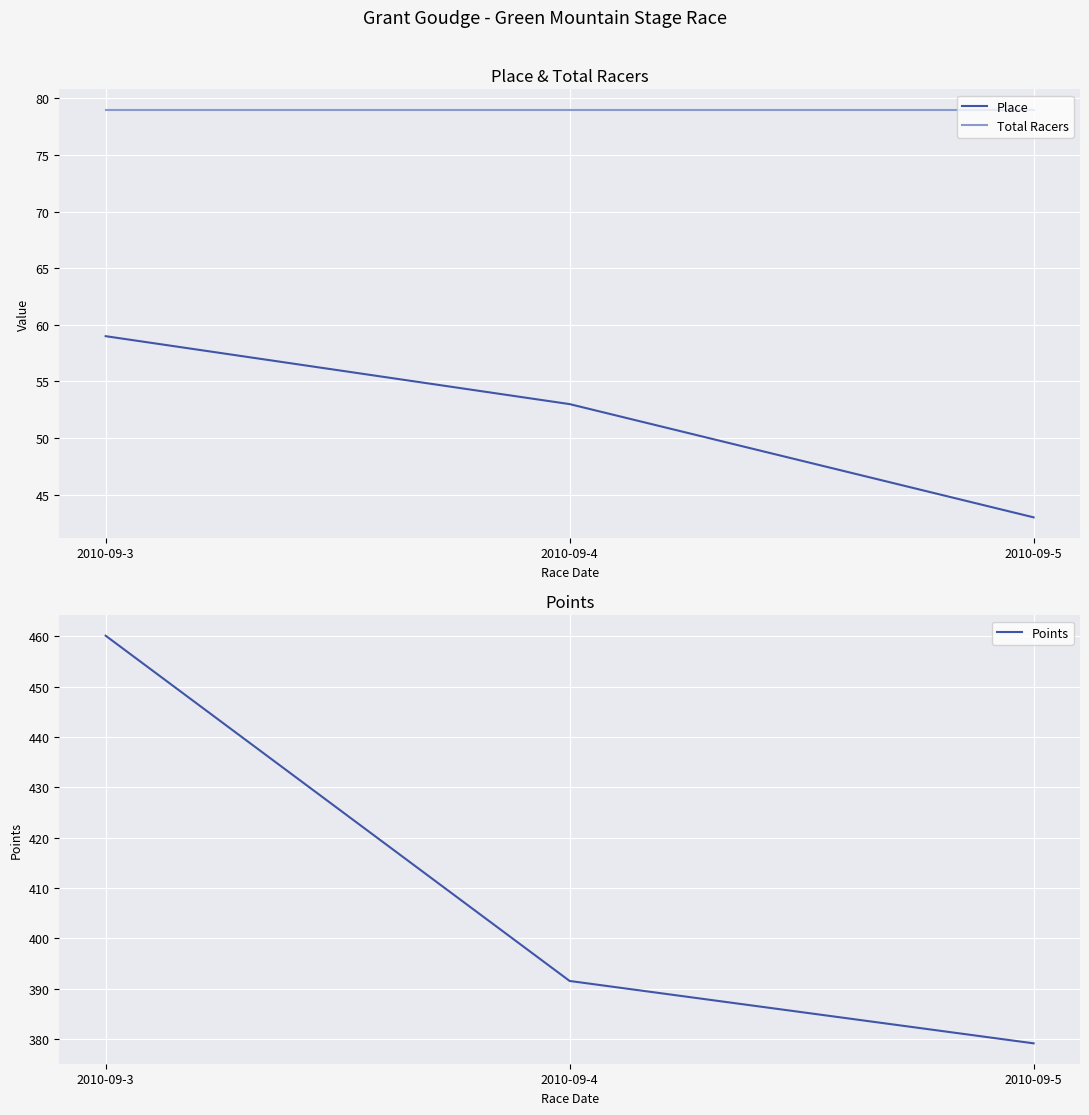

Rank the series by their maximum value, from highest to lowest.

Points, Total Racers, Place